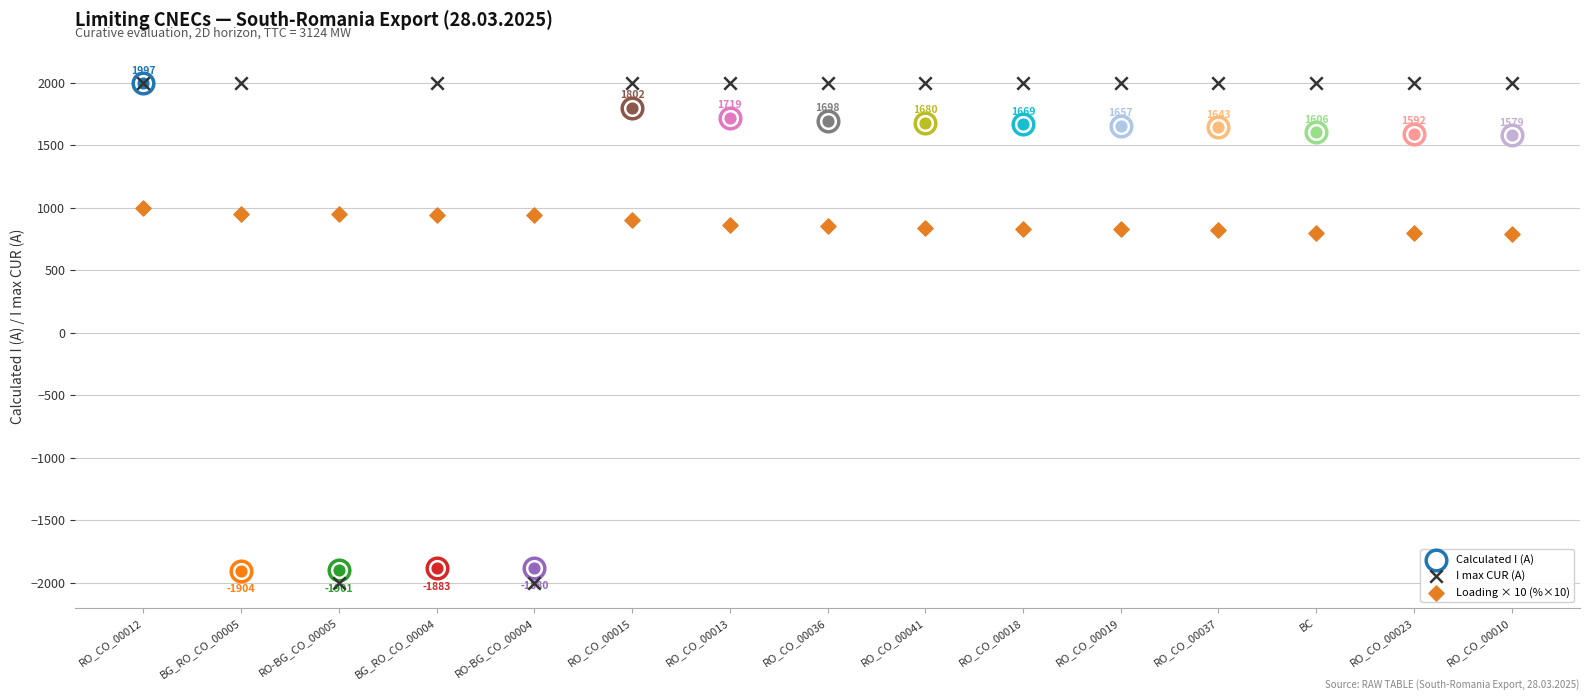

Is the value of Loading × 10 (%×10) at RO_CO_00019 greater than the value of I max CUR (A) at RO-BG_CO_00004?

Yes